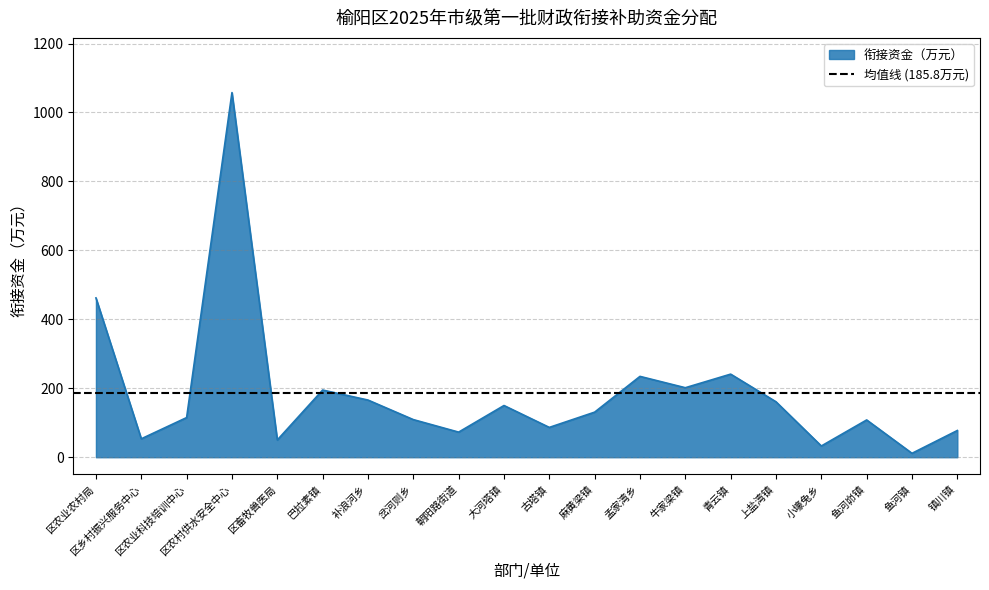

How many interior local peaks (higher than both neighbors) does the data have?

6